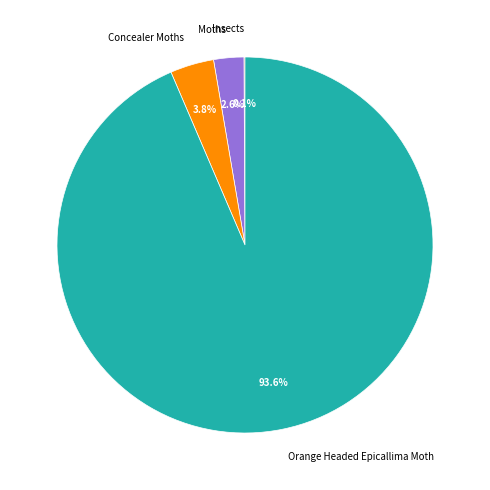

Which category accounts for the majority?

Orange Headed Epicallima Moth